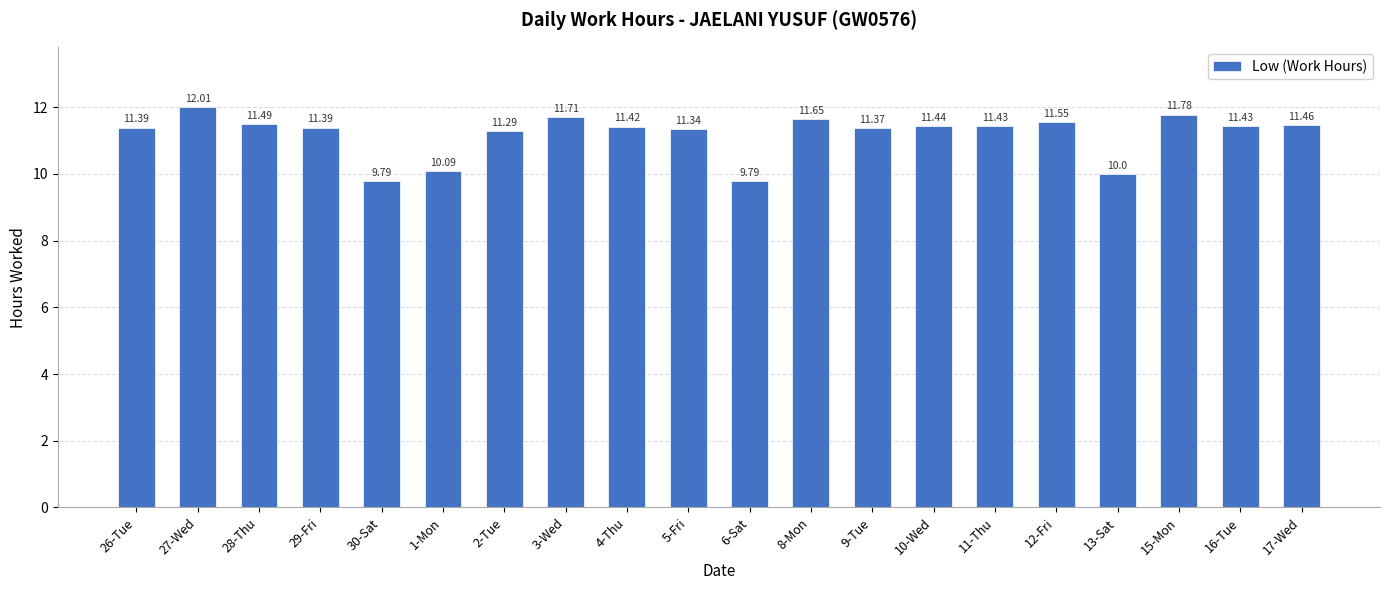

Does the chart contain stacked bars?

No